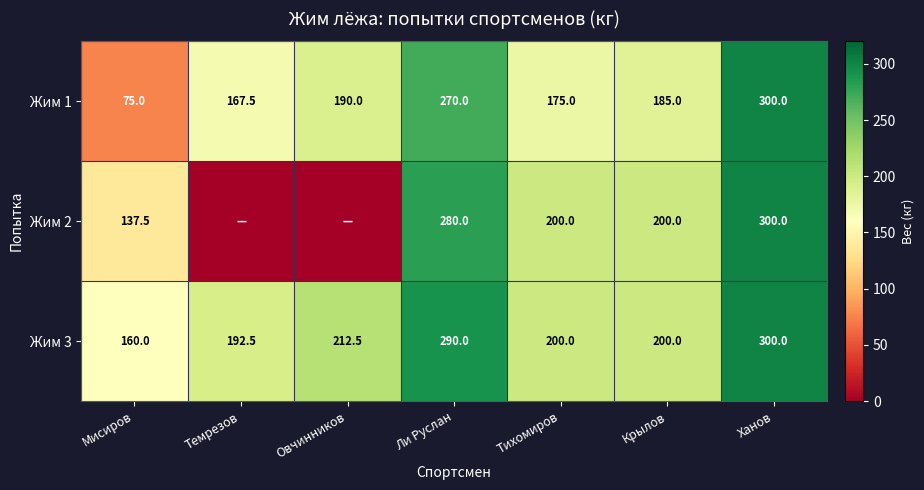

Is the value of Жим 2 at Тихомиров greater than the value of Жим 3 at Ханов?

No